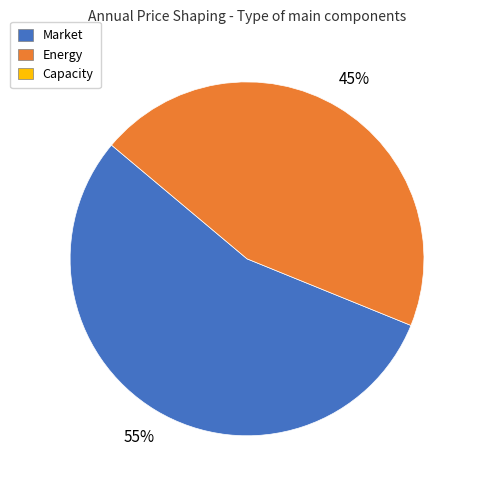

To the nearest percent, what is the average slice percentage?

50%